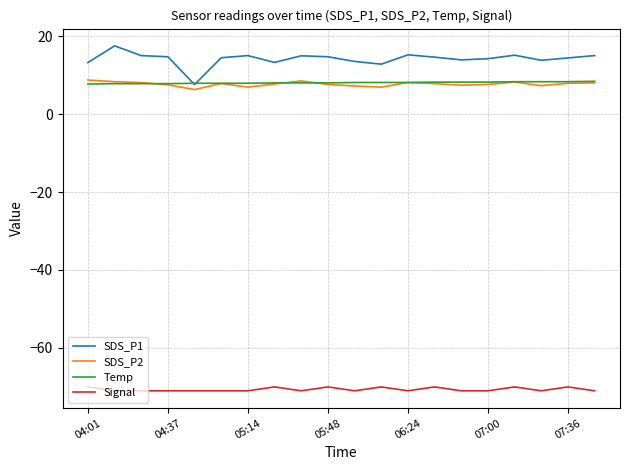

True or false: SDS_P2 and Signal intersect in this chart.

False